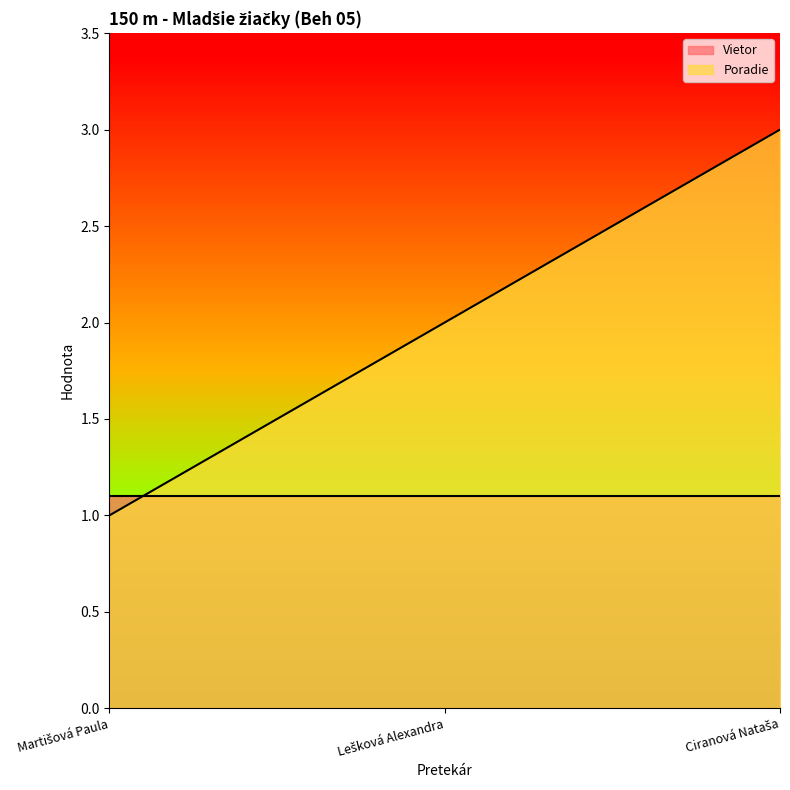

Which has a higher value, Ciranová Nataša or Martišová Paula?

Ciranová Nataša